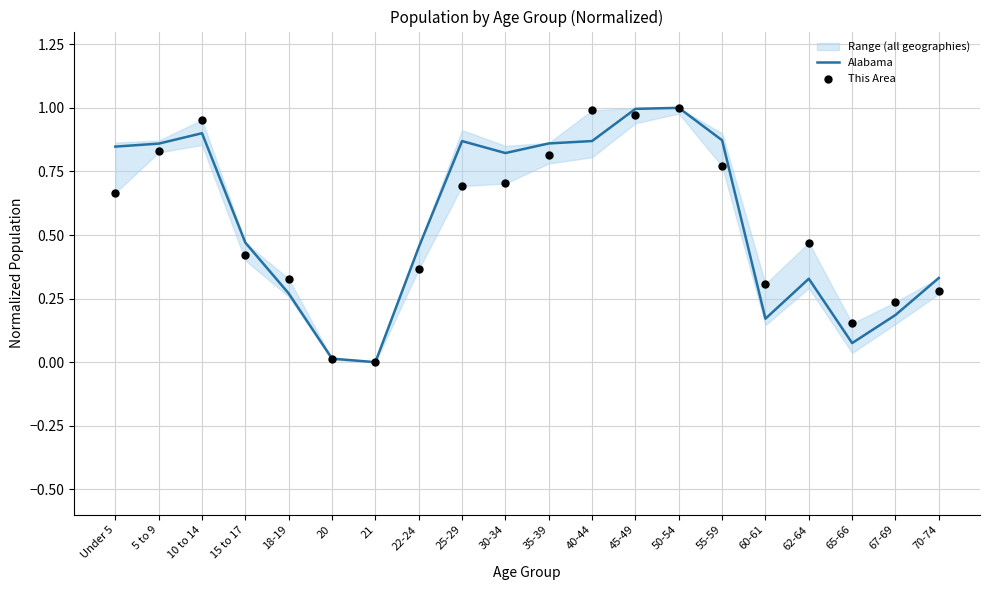

What are all the series names shown in the legend?

Alabama, This Area